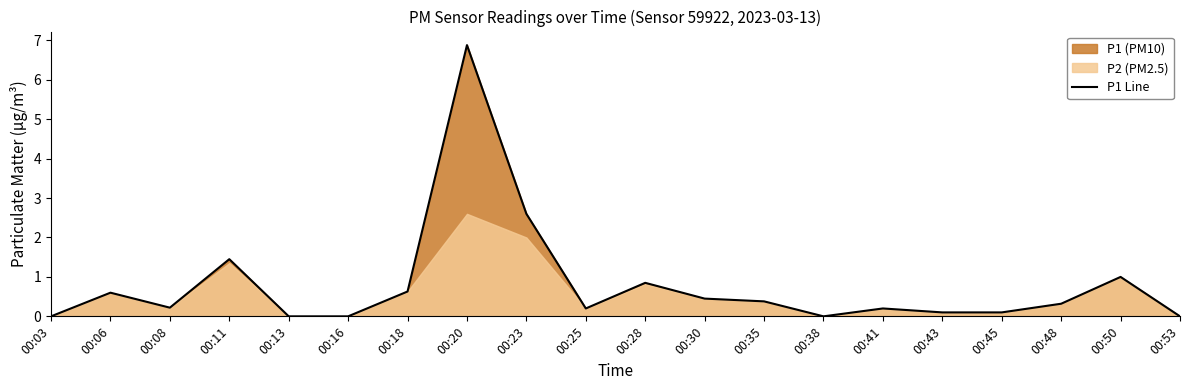

Count the number of categories in the chart.

20